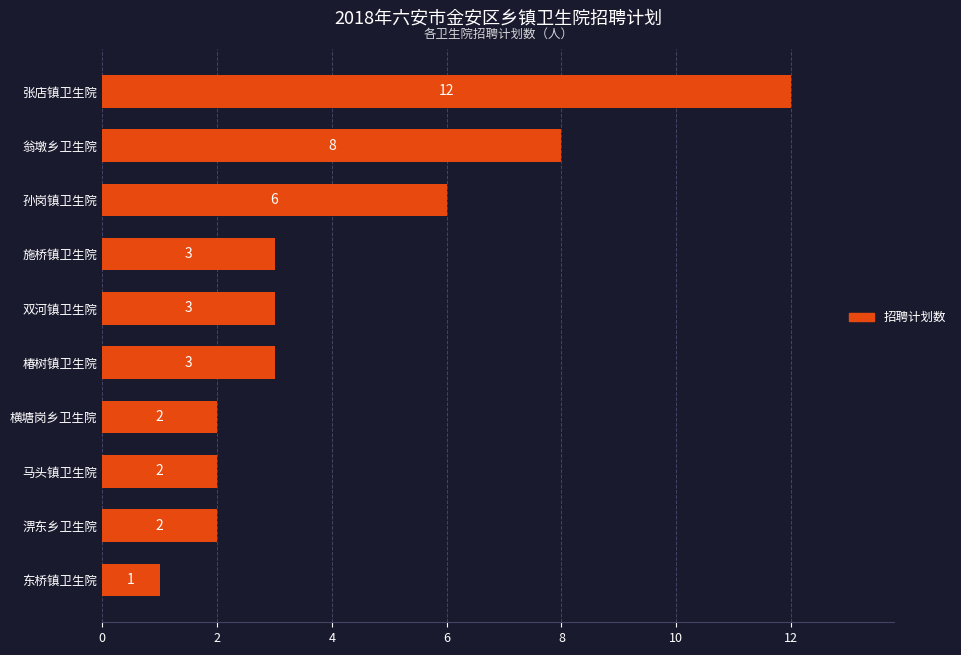

Reading top to bottom, extract all data points from this chart.

12	8	6	3	3	3	2	2	2	1